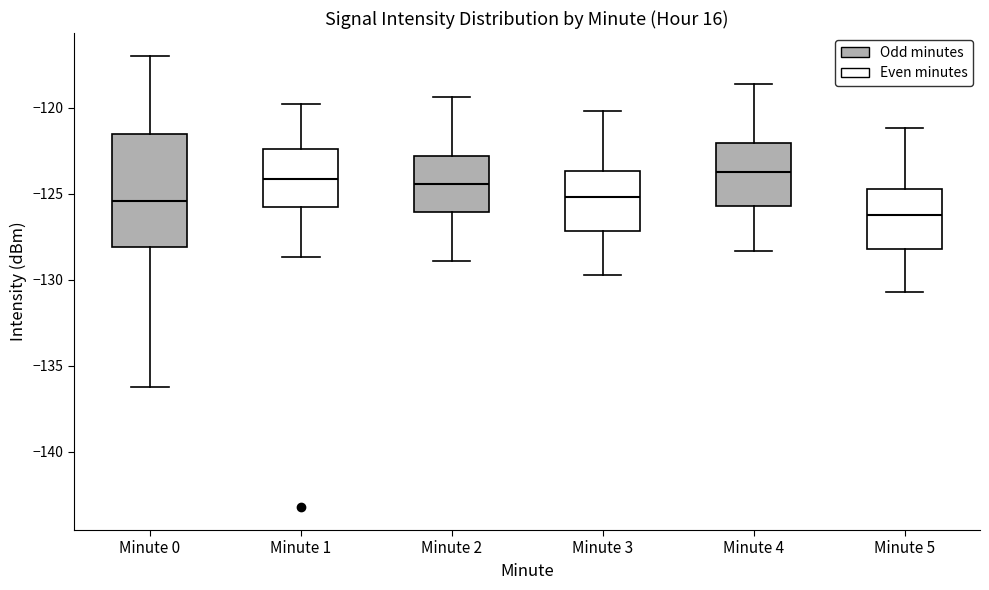

Reading left to right, transcribe this box plot: for each box, give where its median line is, the range the box spans, and where its two whiskers end, as read against the y-axis. The values are not printed on the chart, so give them approximately, as read against the axis.

Minute 0: median -125.5, box -128.0 to -121.5, whiskers -136.0 to -117.0
Minute 1: median -124.0, box -125.5 to -122.5, whiskers -128.5 to -120.0
Minute 2: median -124.5, box -126.0 to -123.0, whiskers -129.0 to -119.5
Minute 3: median -125.0, box -127.0 to -123.5, whiskers -129.5 to -120.0
Minute 4: median -123.5, box -125.5 to -122.0, whiskers -128.5 to -118.5
Minute 5: median -126.0, box -128.0 to -124.5, whiskers -130.5 to -121.0